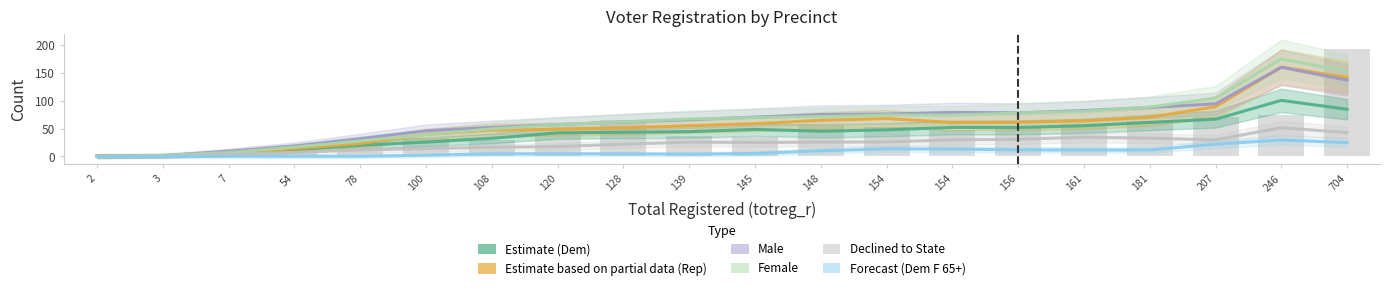

The Forecast (Dem F 65+) series shows 4.8 at 128. True or false?

True